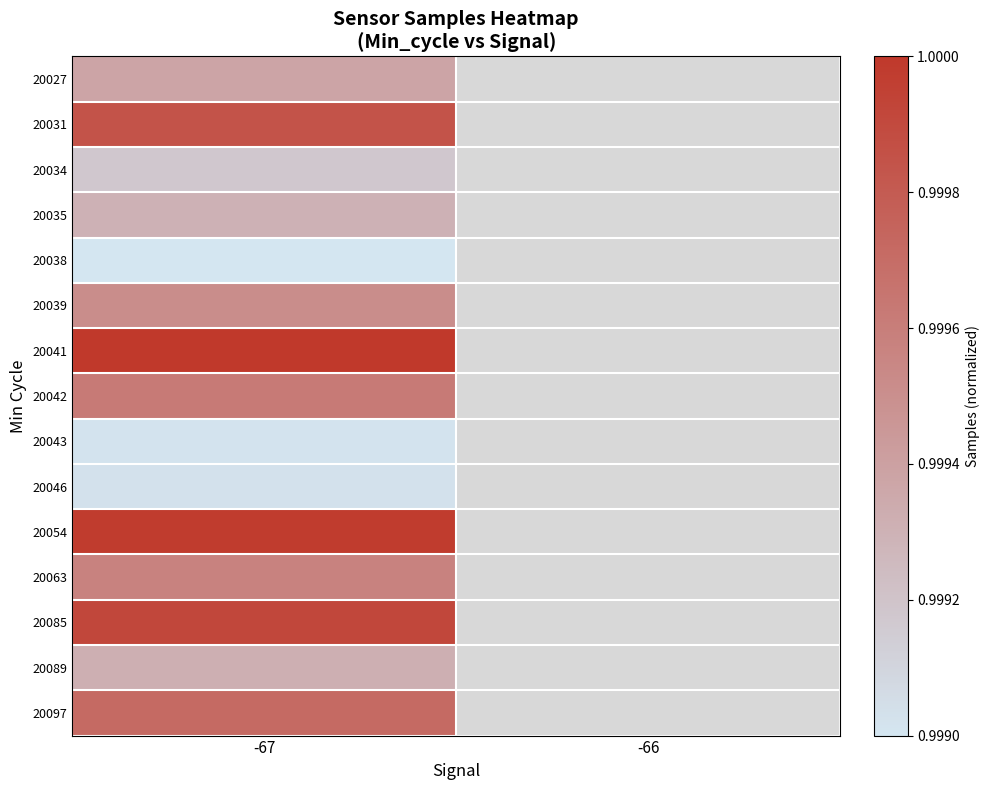

At which label does 20042 reach its peak?

-67